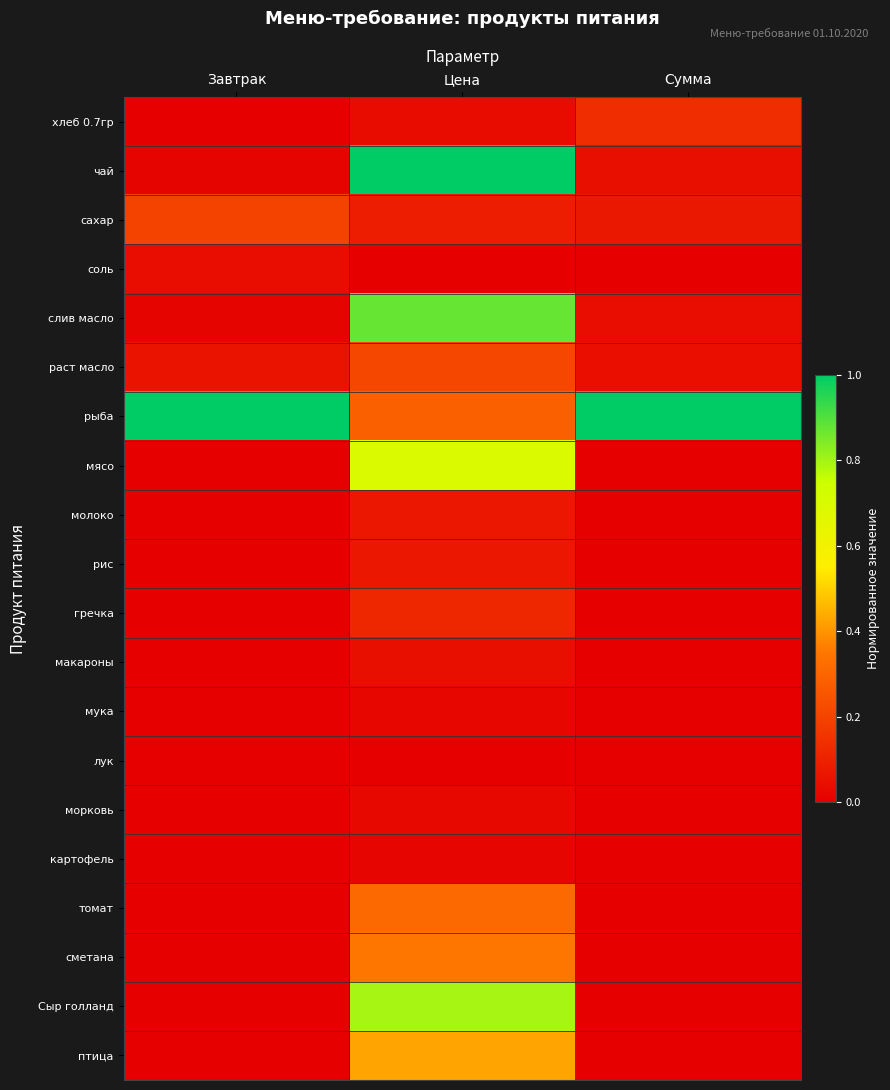

How many distinct data groups are displayed?

20